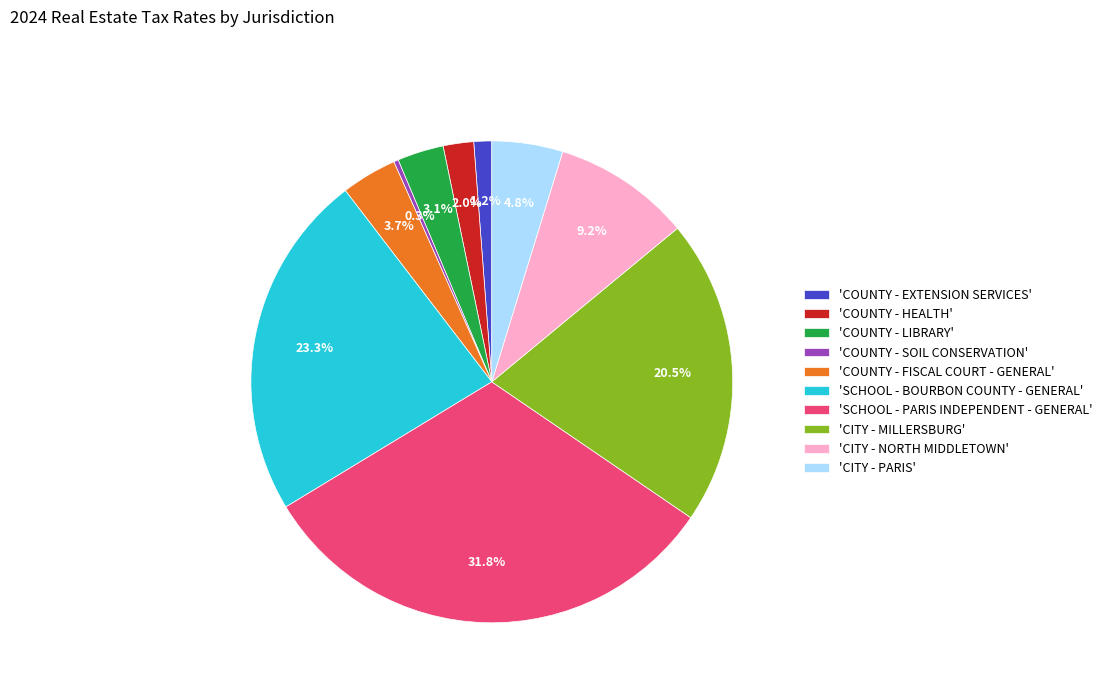

Which slice is the smallest?

'COUNTY - SOIL CONSERVATION'